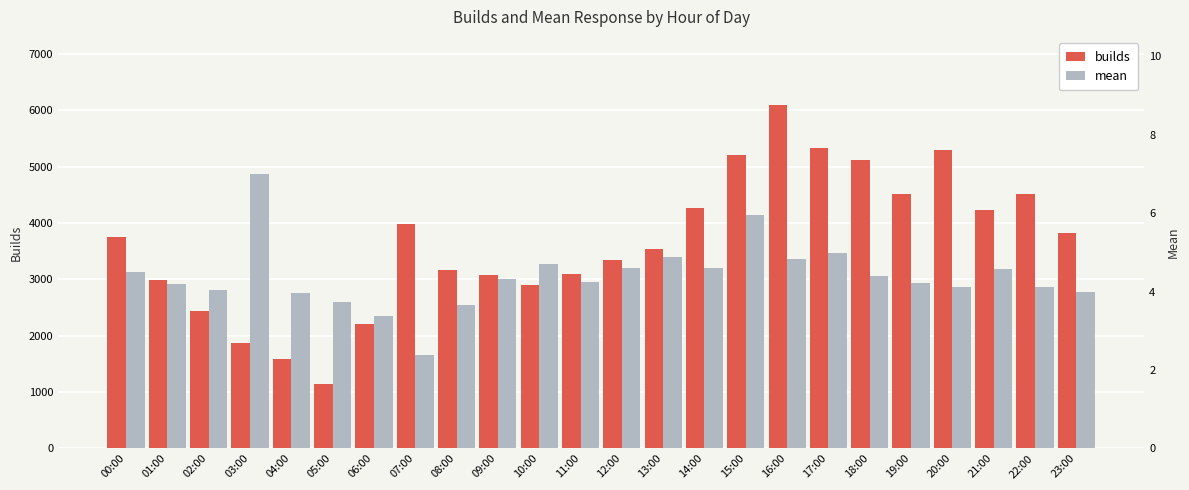

Is the value of mean at 04:00 greater than the value of builds at 05:00?

No